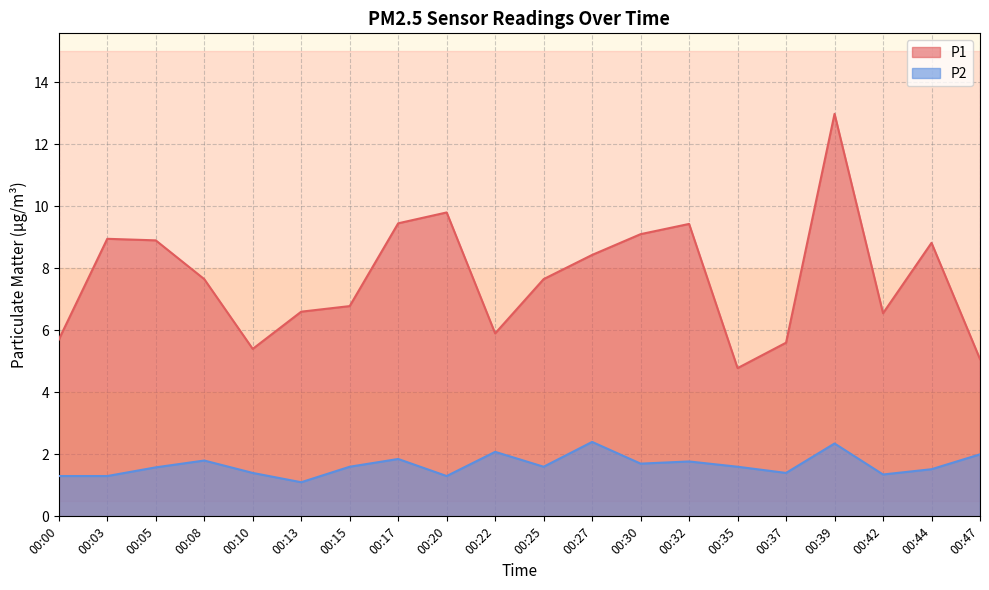

True or false: P2 and P1 intersect in this chart.

False